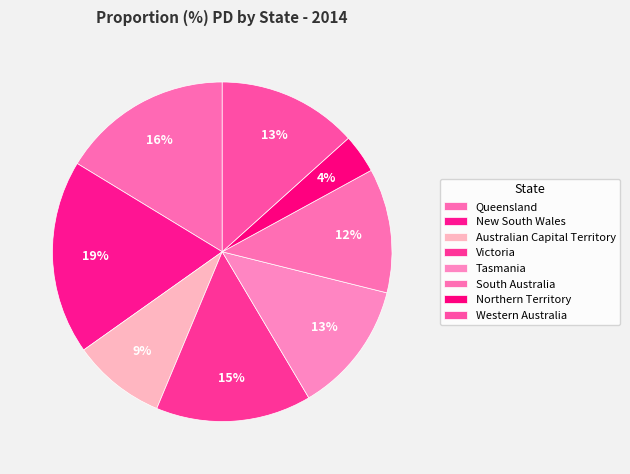

Which slice is the smallest?

Northern Territory